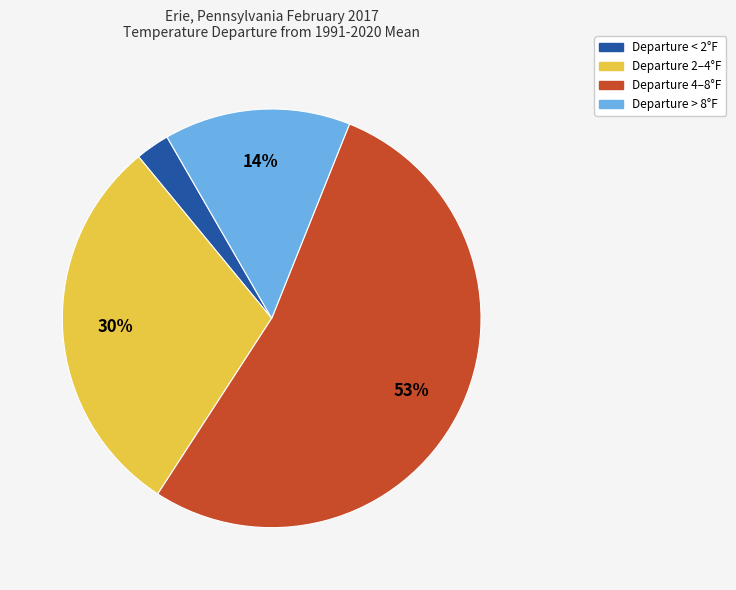

What is the smallest slice in the pie chart?

Departure < 2°F